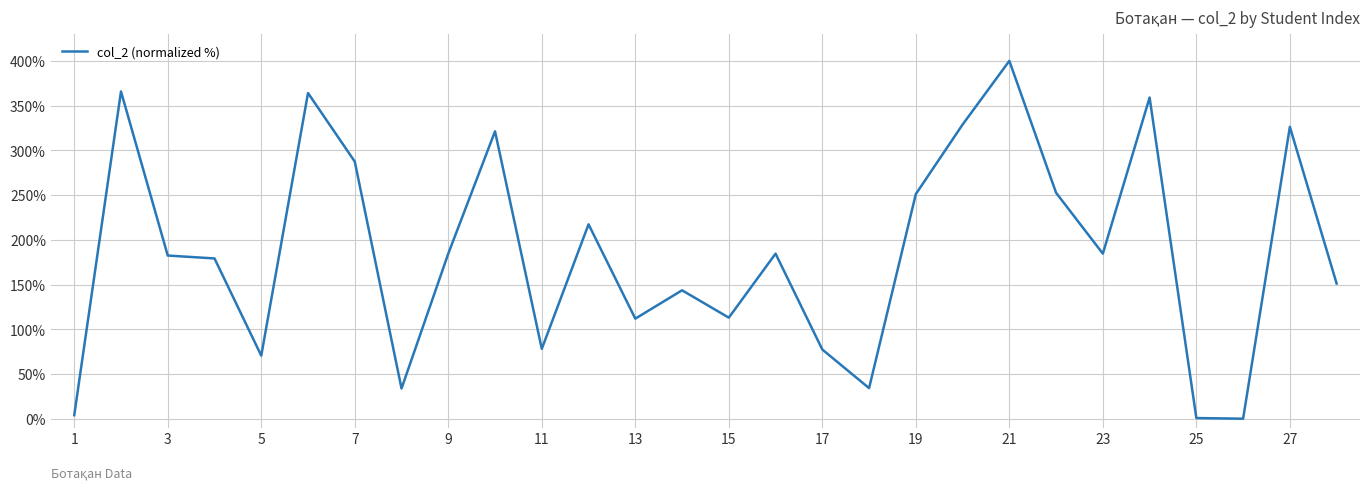

How many lines are shown in the chart?

1